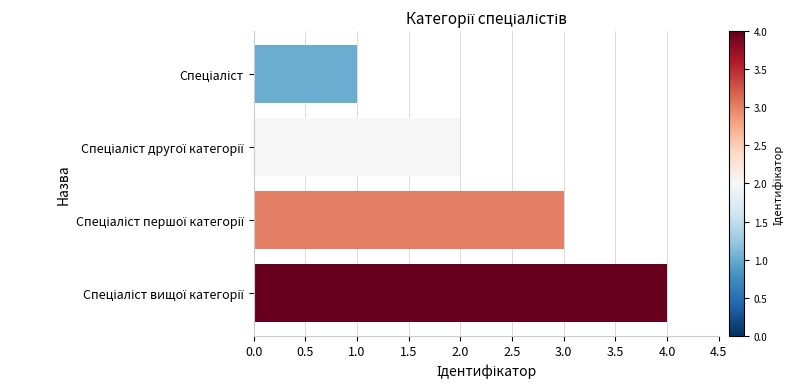

What is the difference between the maximum and minimum values?

3